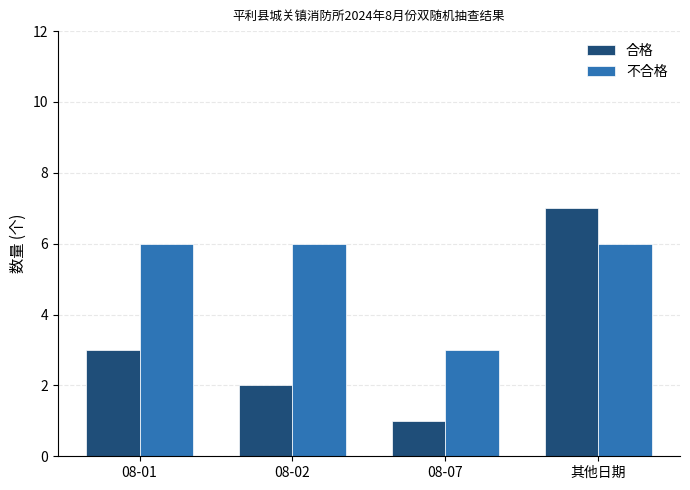

Reading right to left, extract all data points from this chart.

合格: 其他日期=7	08-07=1	08-02=2	08-01=3
不合格: 其他日期=6	08-07=3	08-02=6	08-01=6